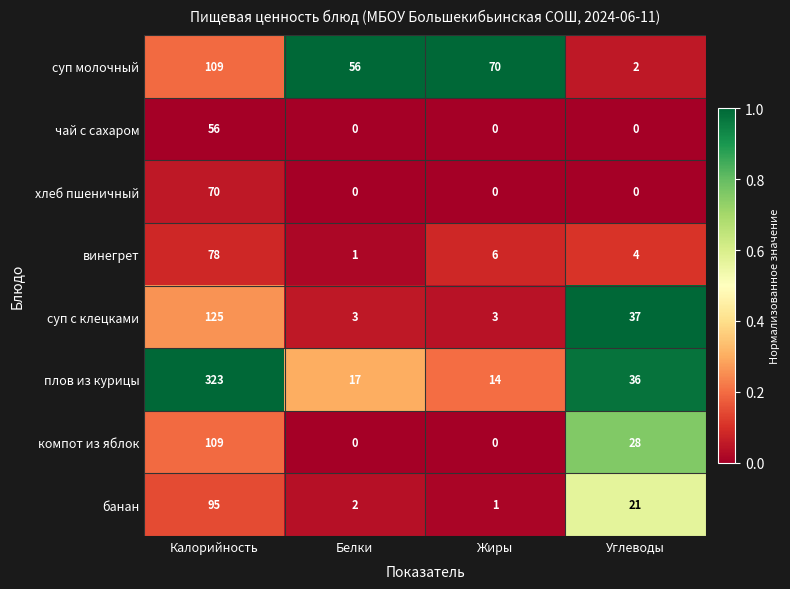

What is the sum of all хлеб пшеничный values?

70